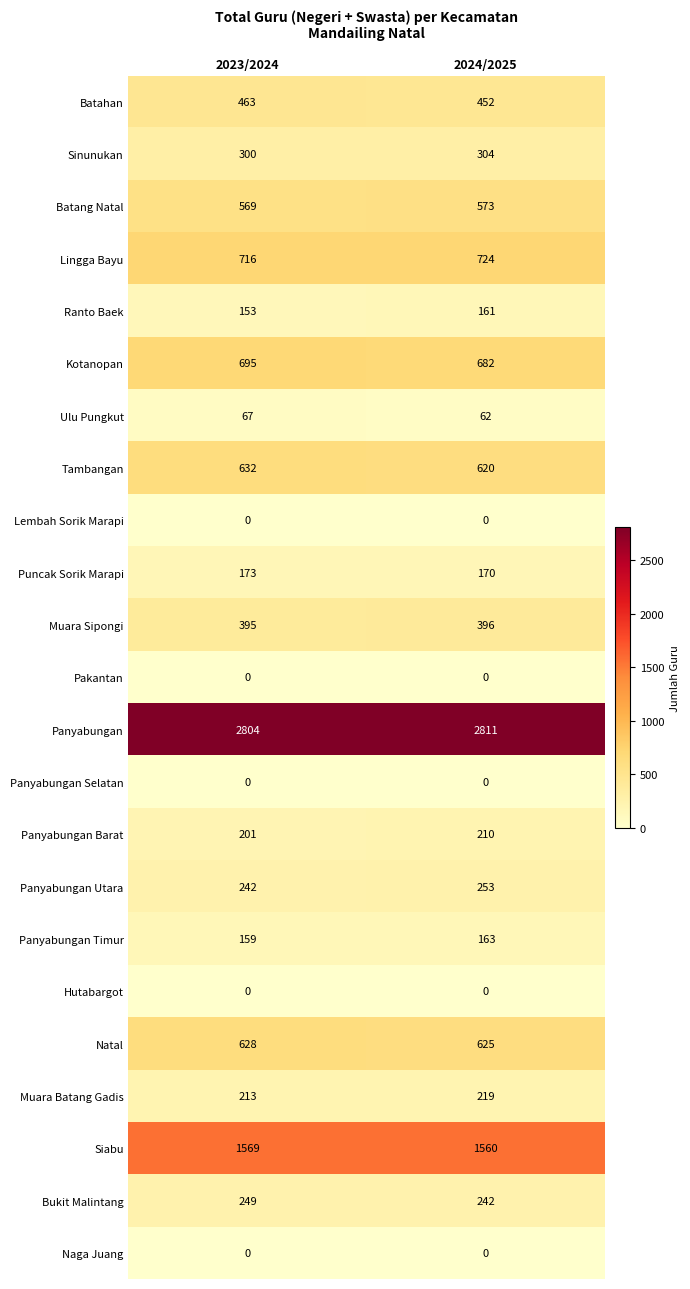

List the labels in order of Muara Batang Gadis value, largest first.

2024/2025, 2023/2024